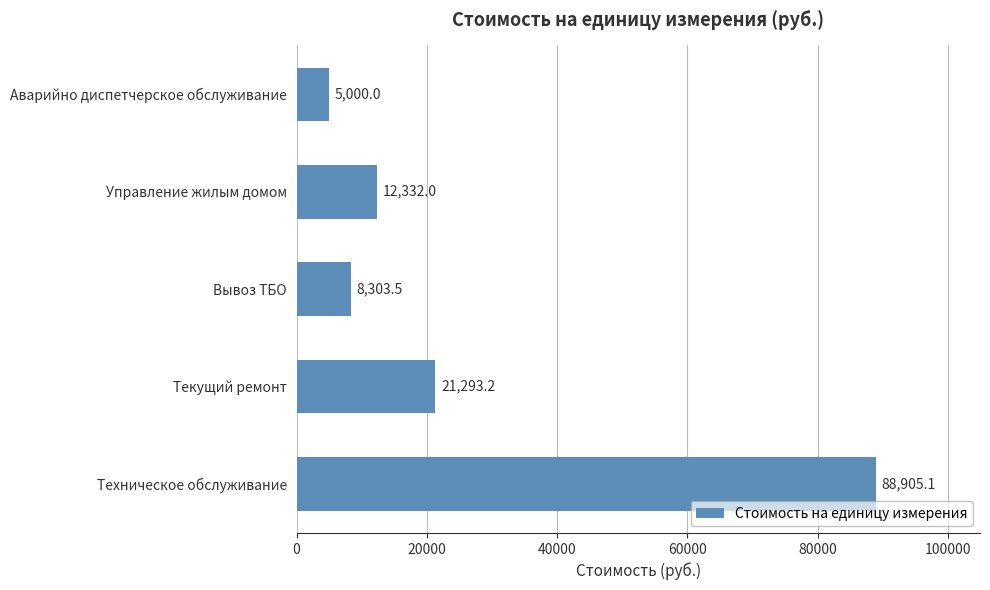

What is the average value?

27166.8